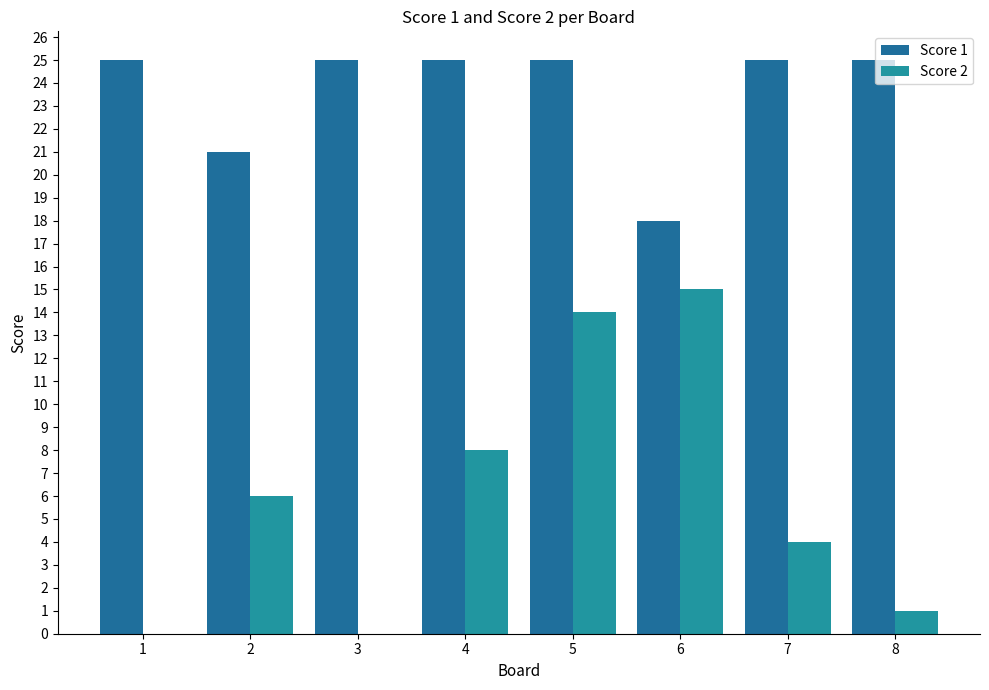

What is the sum of all Score 1 values?

189